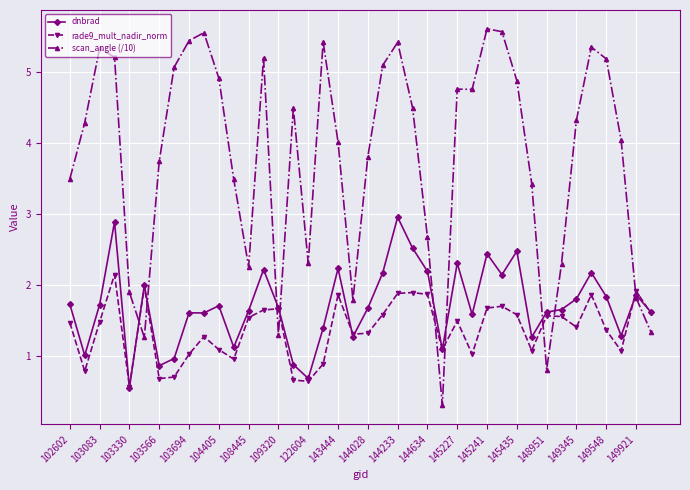

What is the maximum value shown in the chart?

5.6